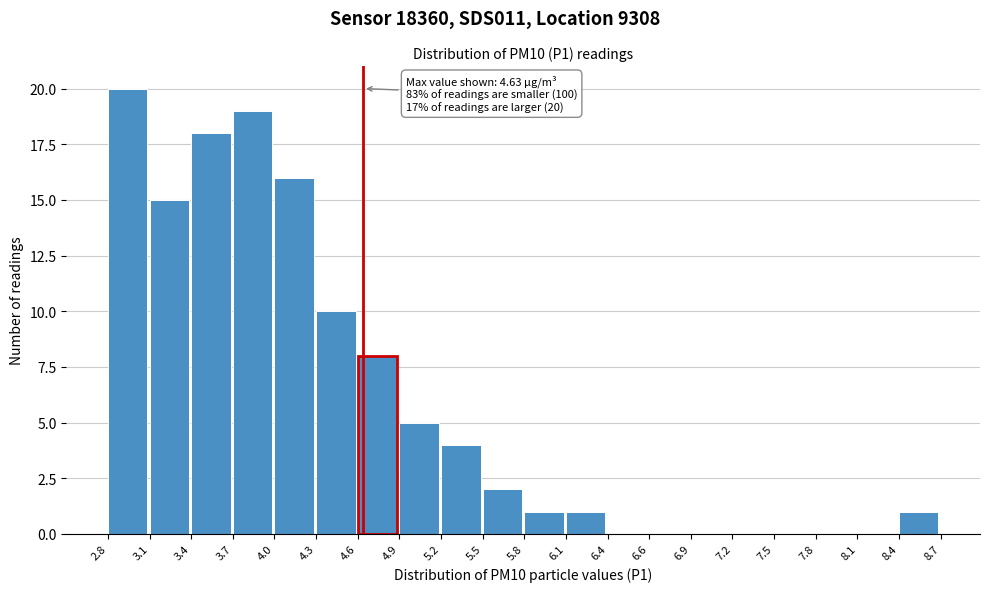

Which range on the x-axis has the tallest bar?

2.8 to 3.1